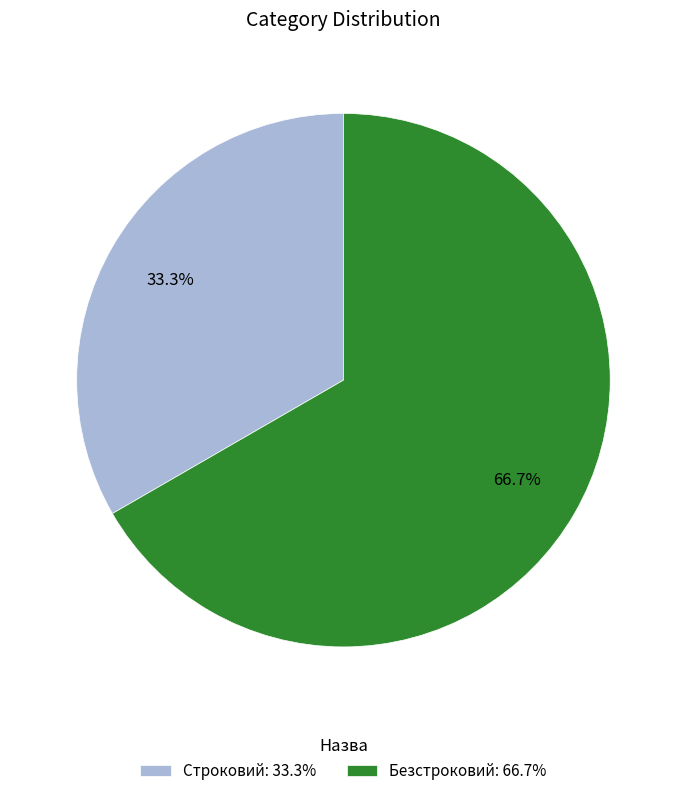

To the nearest percent, what is the combined percentage of Безстроковий and Строковий?

100%